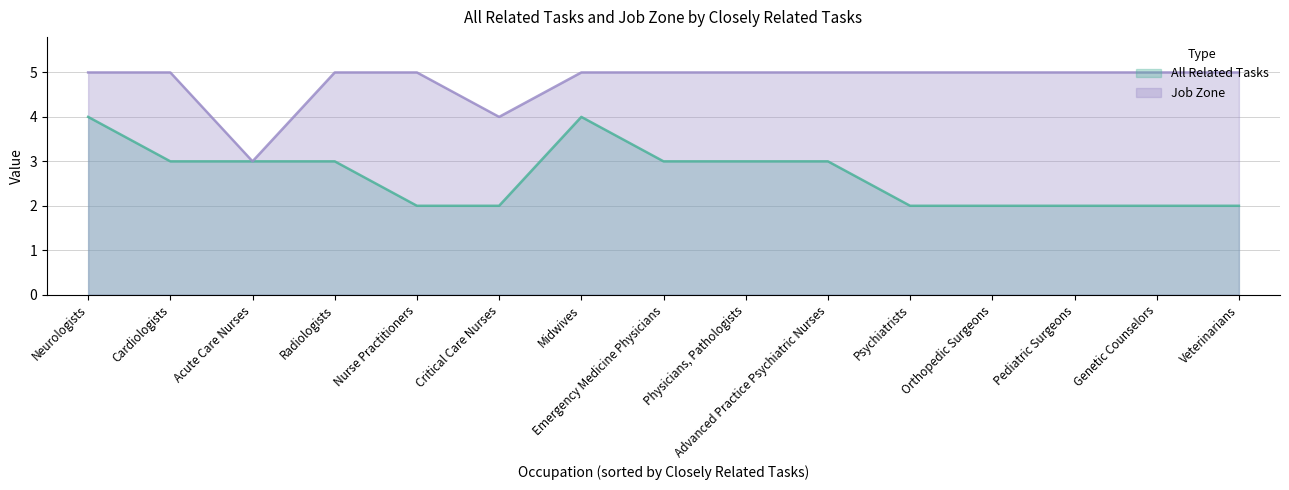

At which category does All Related Tasks reach its first local peak?

Midwives